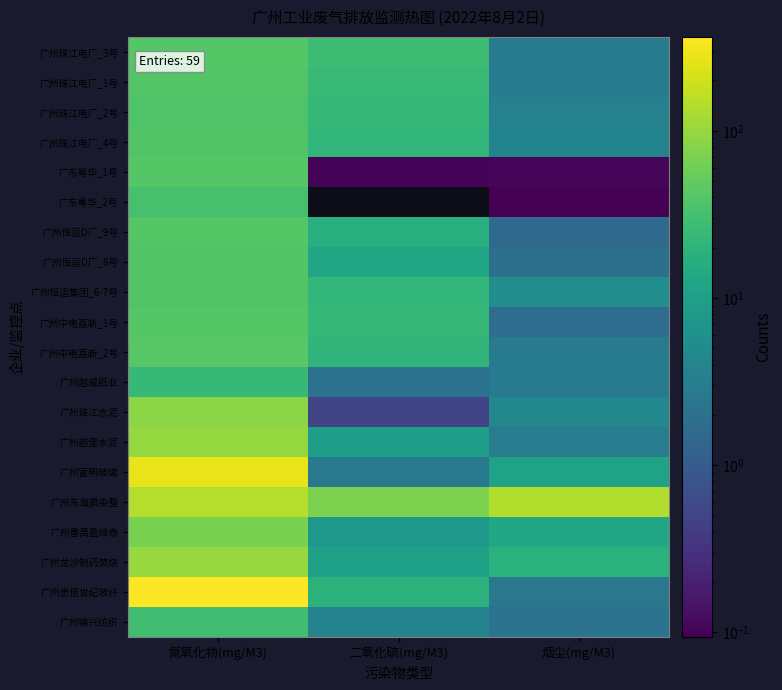

At how many categories does at least one series exceed 51?

3